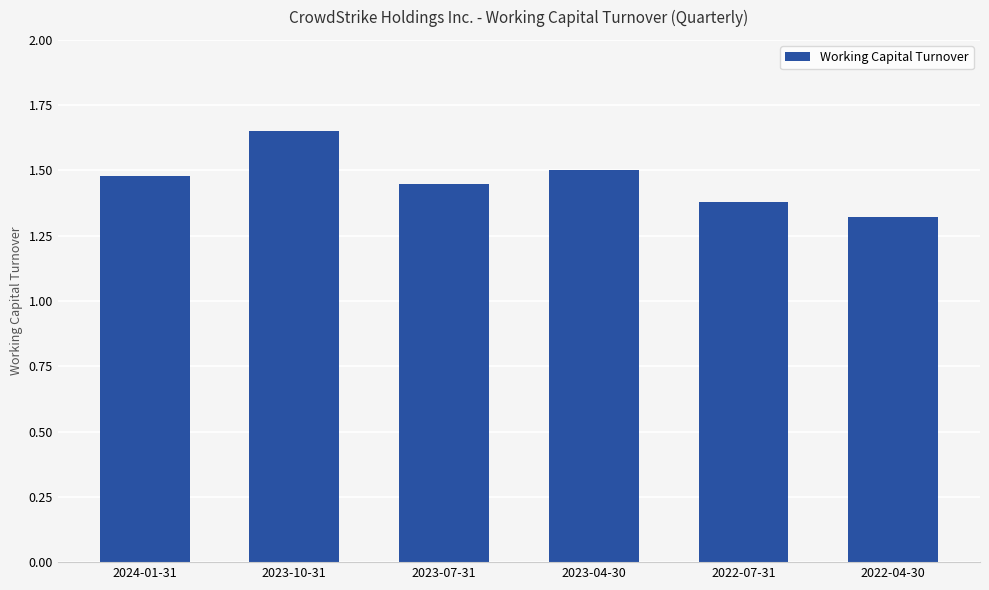

Approximately how many times larger is the value at 2022-04-30 compared to 2023-07-31?

0.9